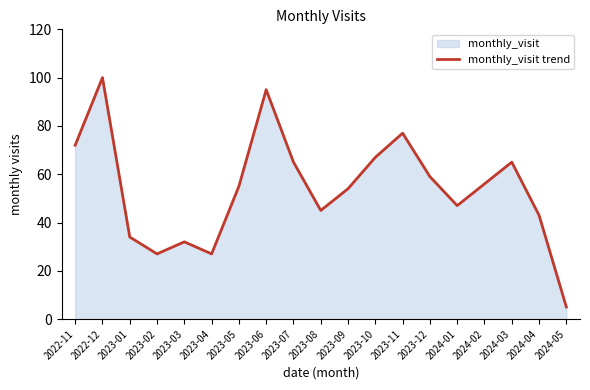

How many lines are shown in the chart?

1